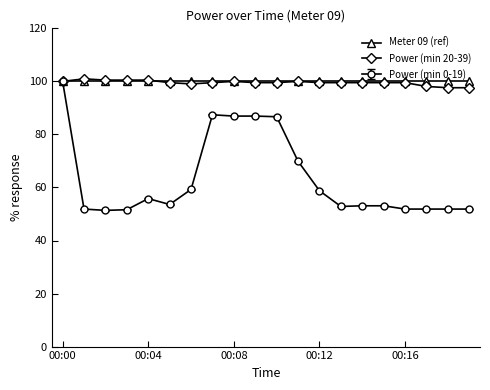

What is the greatest value displayed?

101.0